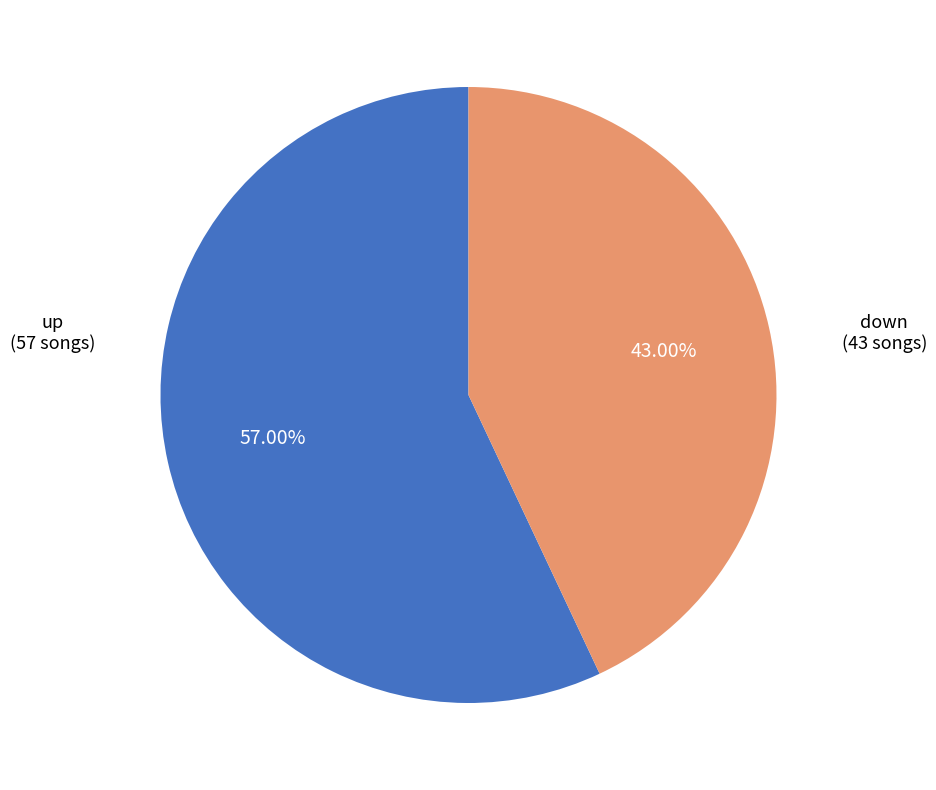

What is the largest slice in the pie chart?

up